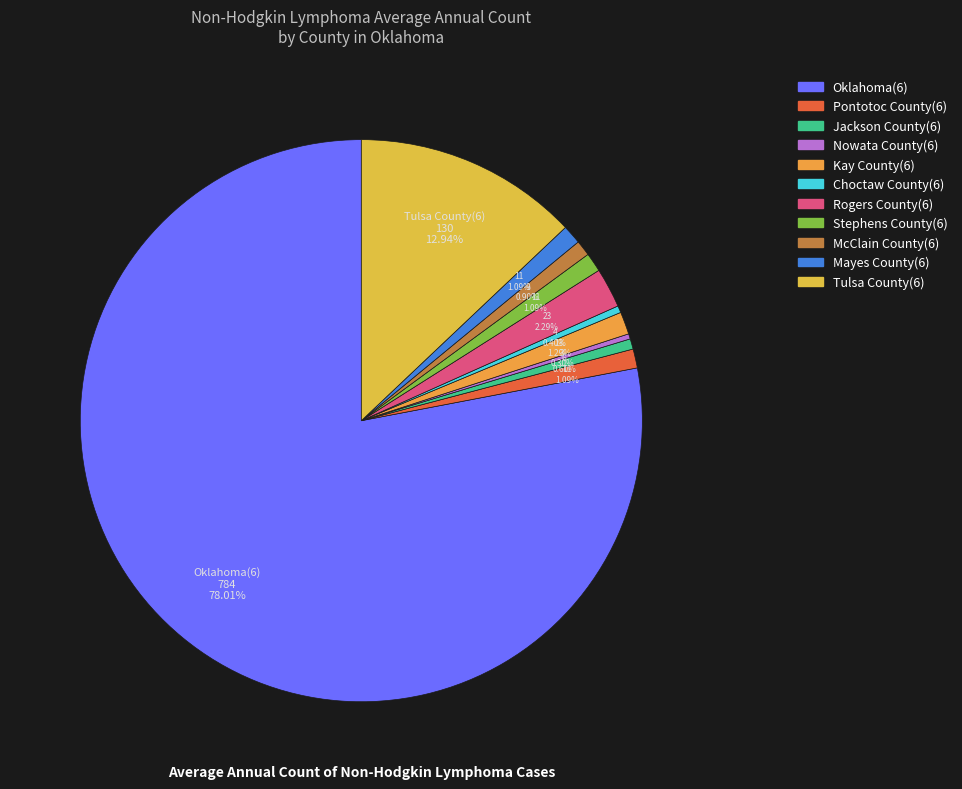

Is it true that Jackson County(6) is 12% of the pie?

False